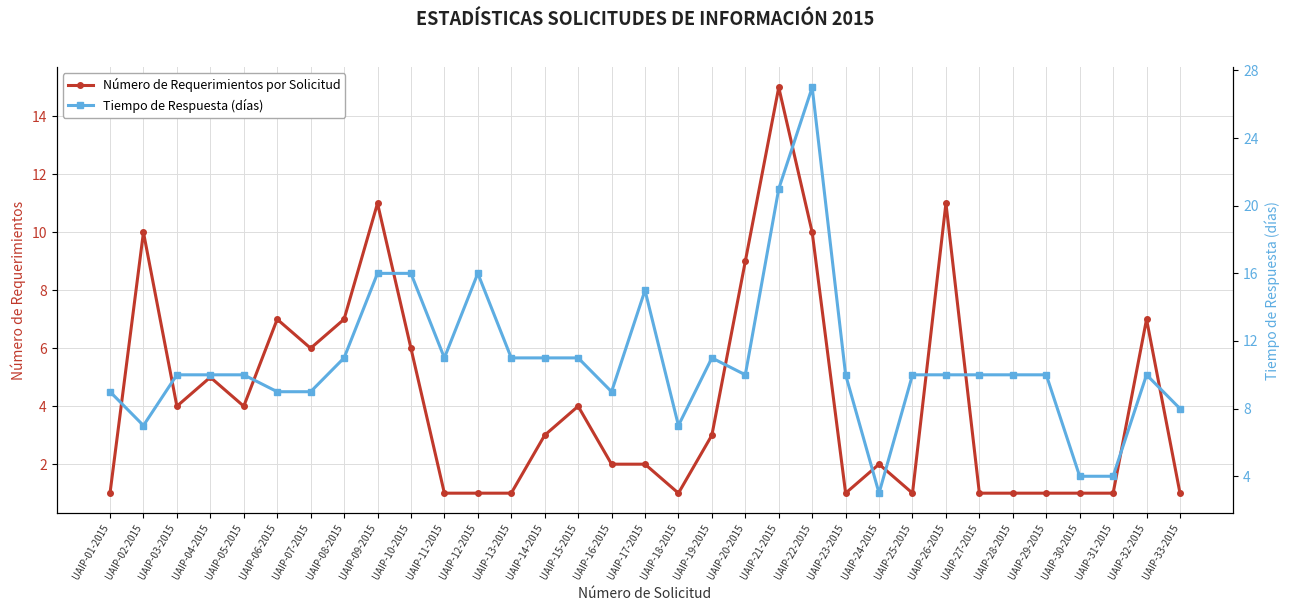

How many times do Tiempo de Respuesta (días) and Número de Requerimientos por Solicitud cross each other?

4